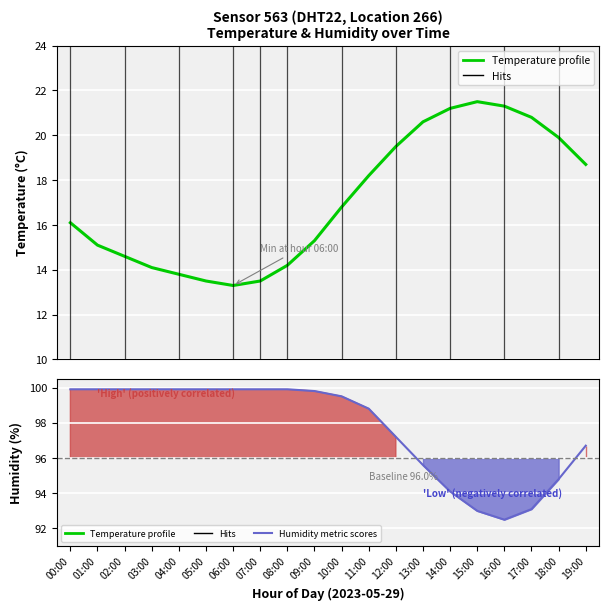

Rank the series by their maximum value, from highest to lowest.

Humidity metric, Temperature profile